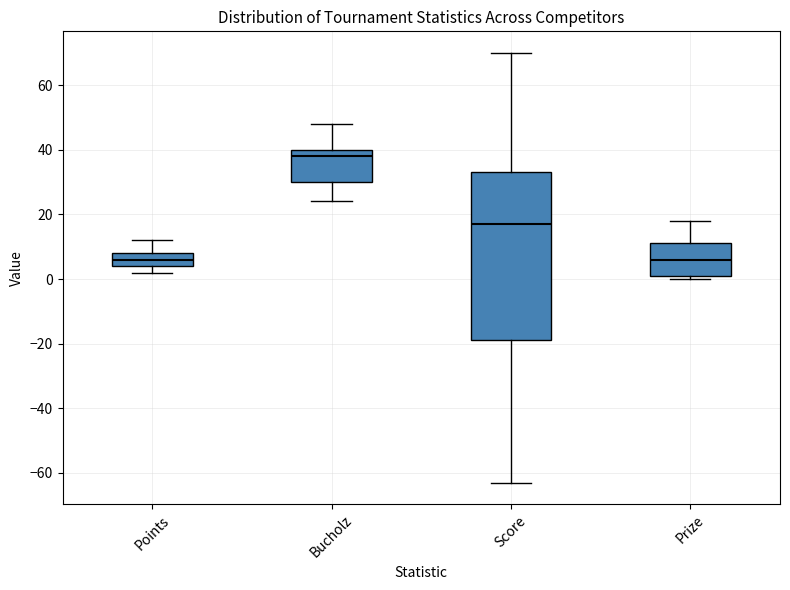

Reading left to right, transcribe this box plot: for each box, give where its median line is, the range the box spans, and where its two whiskers end, as read against the y-axis. The values are not printed on the chart, so give them approximately, as read against the axis.

Points: median 6, box 4 to 8, whiskers 2 to 12
Bucholz: median 38, box 30 to 40, whiskers 24 to 48
Score: median 18, box -18 to 34, whiskers -62 to 70
Prize: median 6, box 2 to 12, whiskers 0 to 18